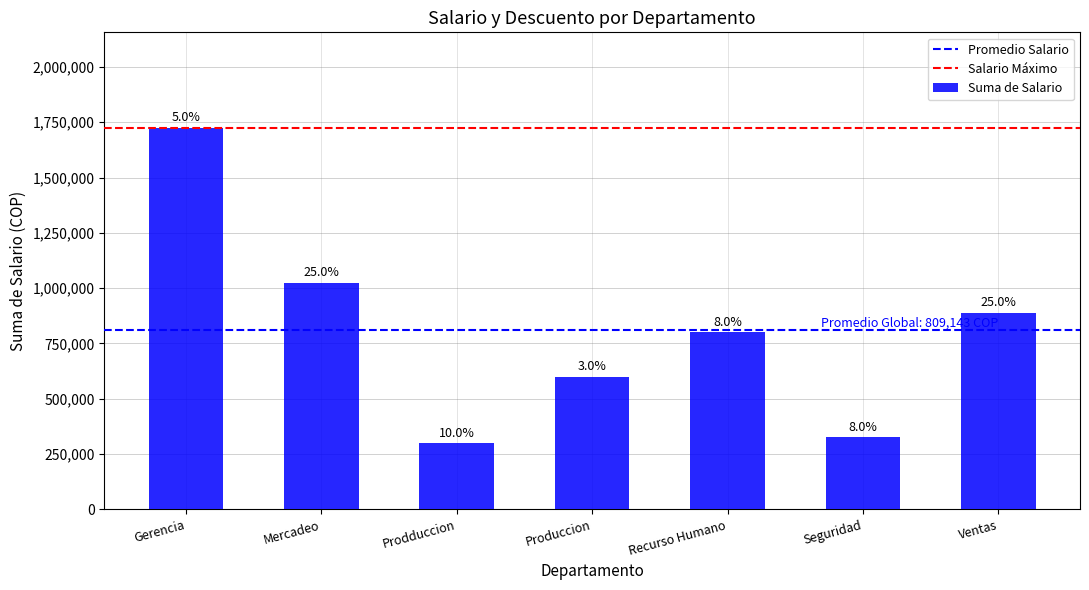

Does the chart contain any negative values?

No